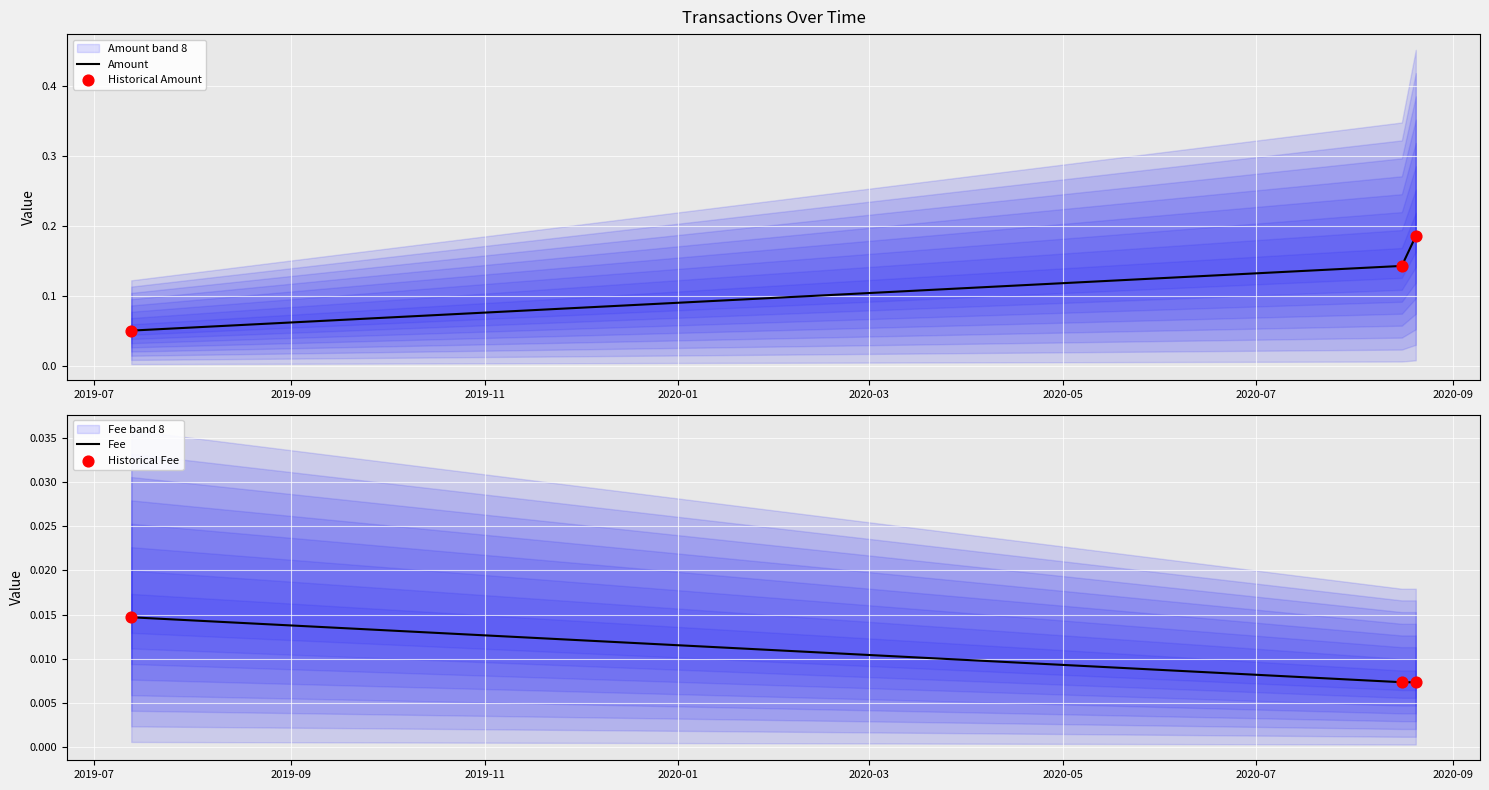

What is the total value across all series at 2019-07?

0.1